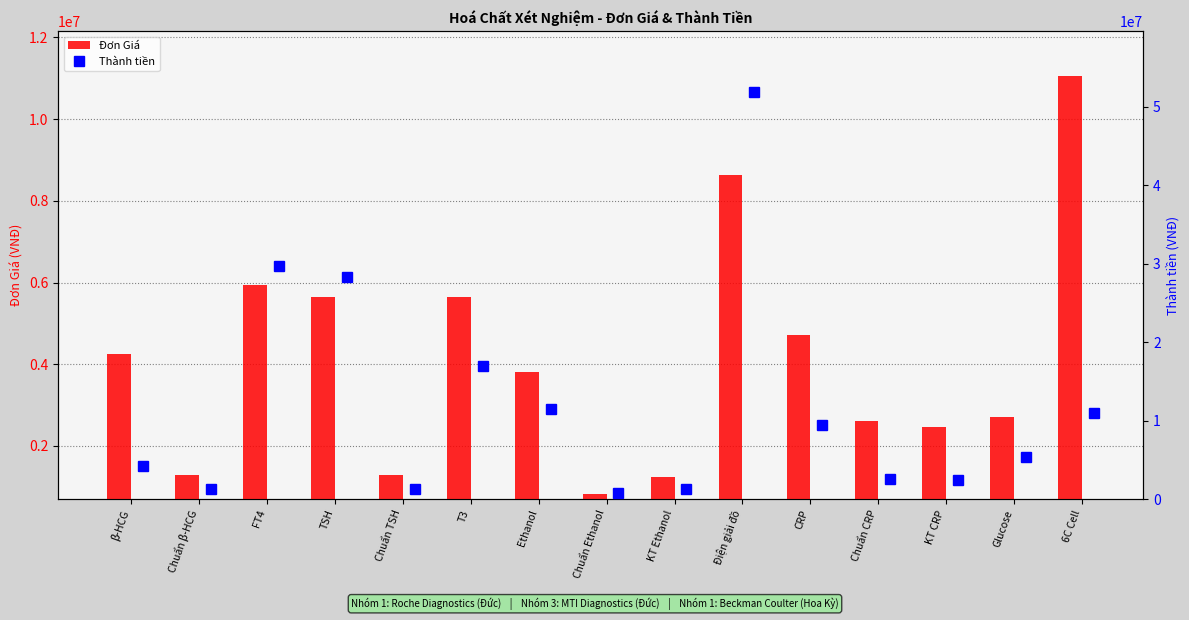

The value of Đơn Giá at Chuẩn Ethanol is 820000. True or false?

True